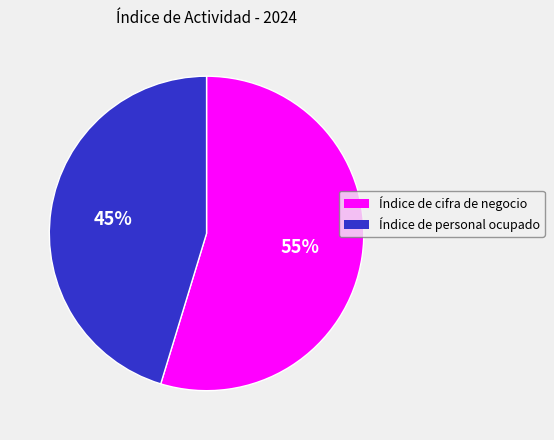

How many slices are in this pie chart?

2